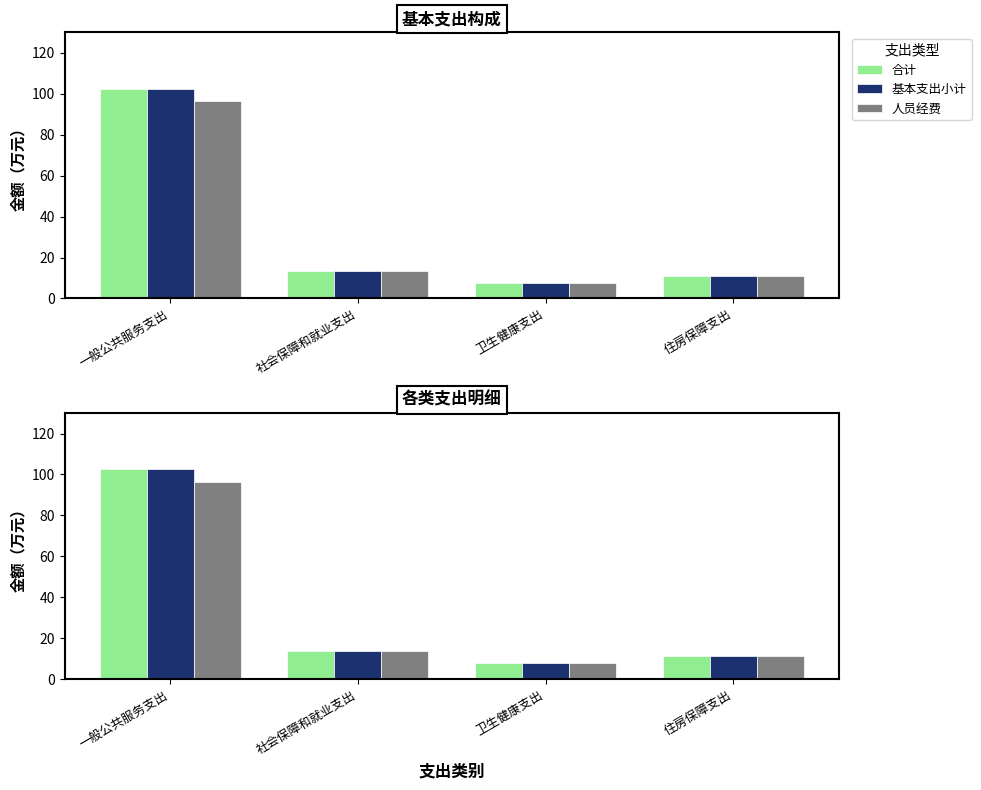

The value of 人员经费 at 社会保障和就业支出 is 20.5. True or false?

False